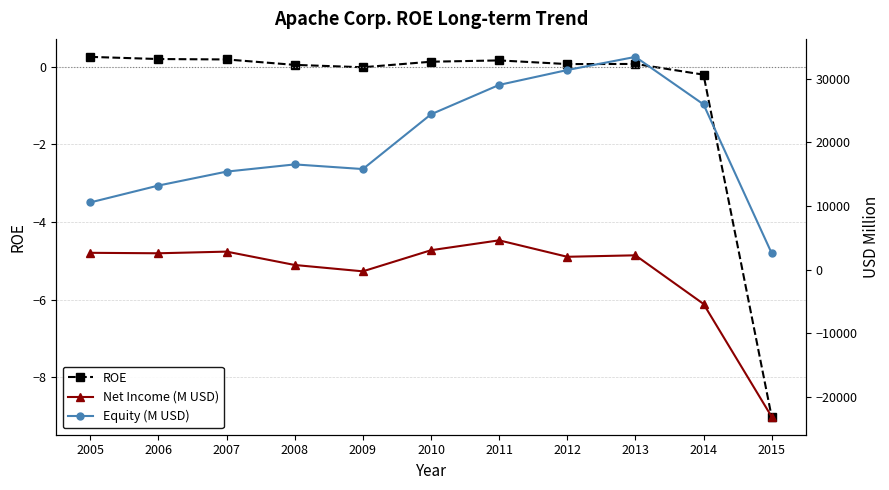

How many data points in Equity (M USD) are less than 16509?

5